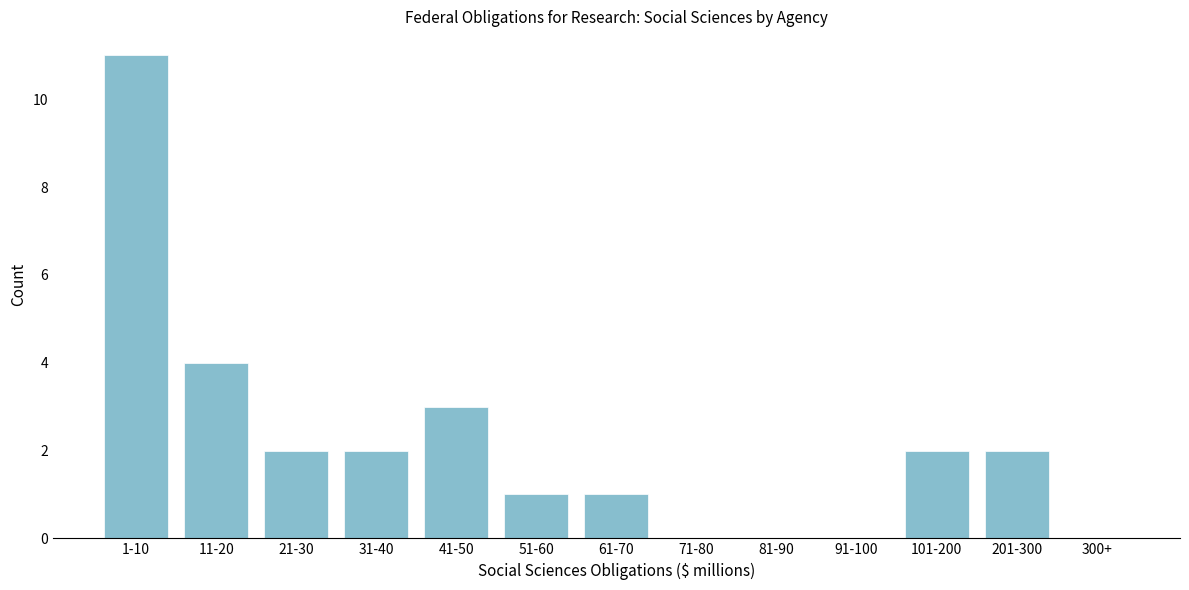

Reading left to right, list all the values displayed in this chart.

1-10=11	11-20=4	21-30=2	31-40=2	41-50=3	51-60=1	61-70=1	71-80=0	81-90=0	91-100=0	101-200=2	201-300=2	300+=0